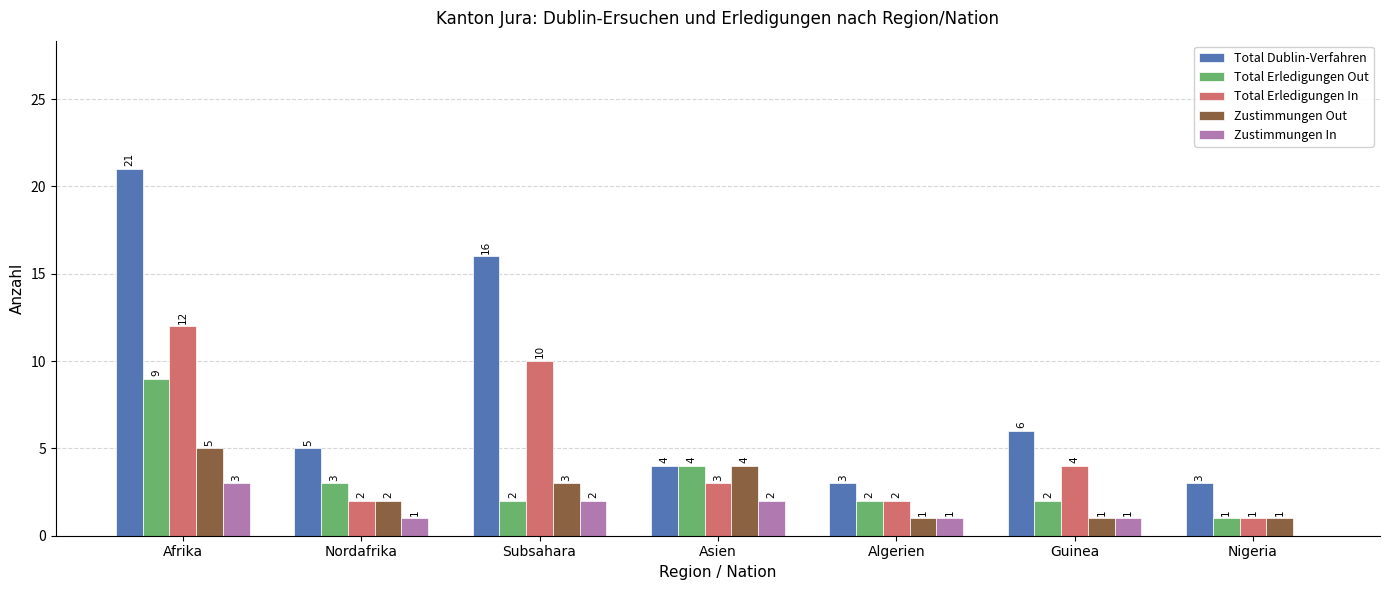

Between Nordafrika and Asien, which series saw the biggest shift?

Zustimmungen Out